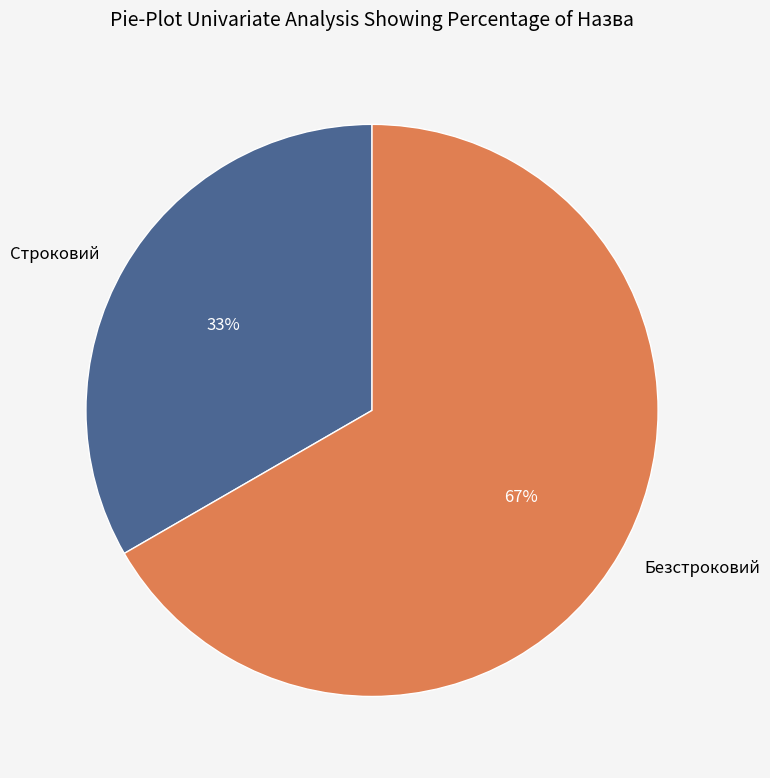

Approximately how many times larger is the value at Строковий compared to Безстроковий?

0.5